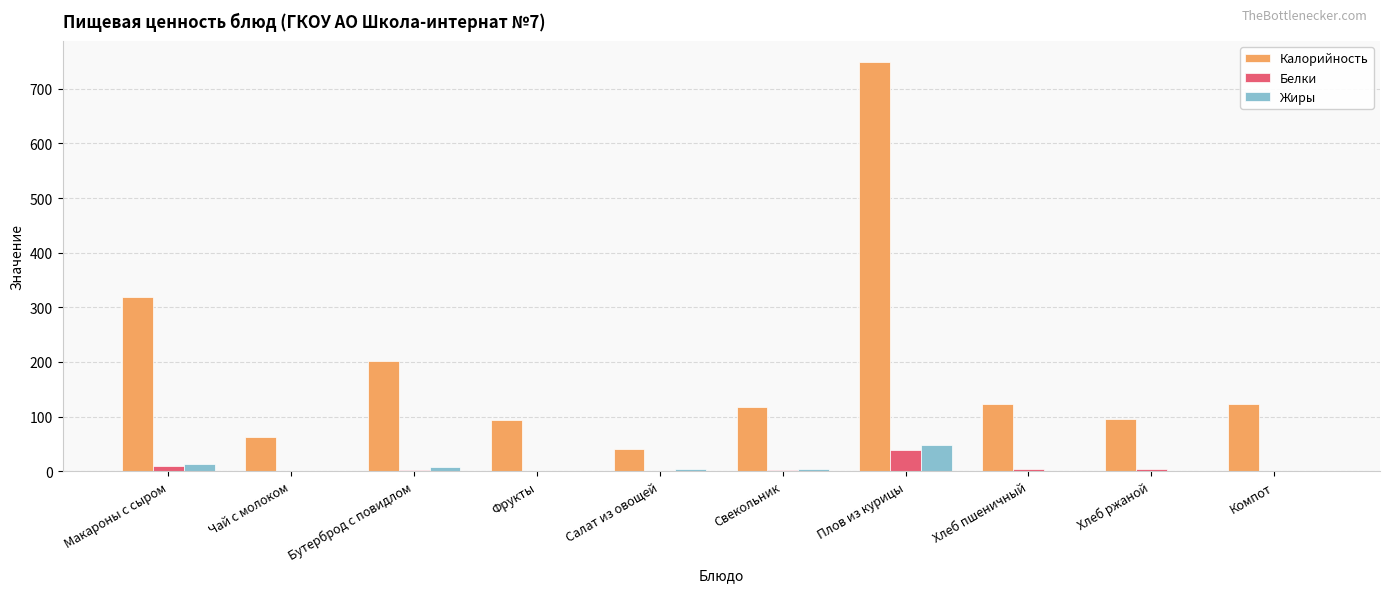

The value of Калорийность at Чай с молоком is 62. True or false?

True